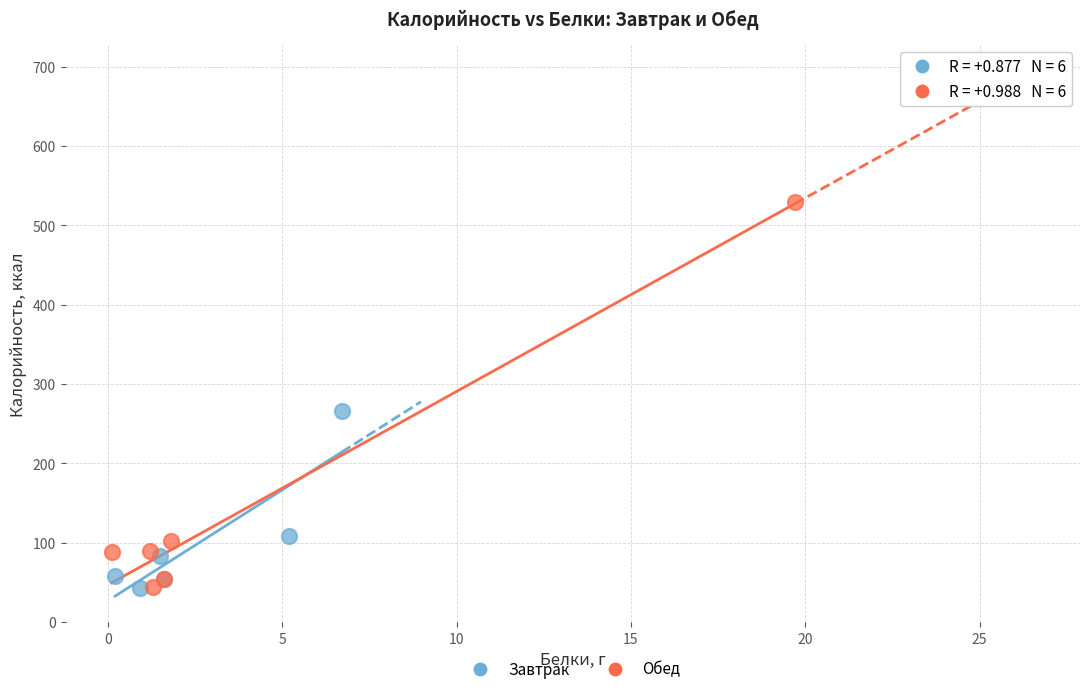

Which series has the widest spread of Y values?

Обед